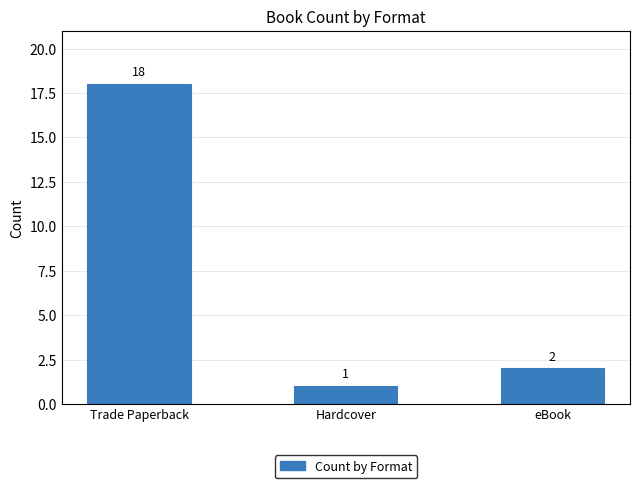

The chart shows a value of 0 at Hardcover. True or false?

False